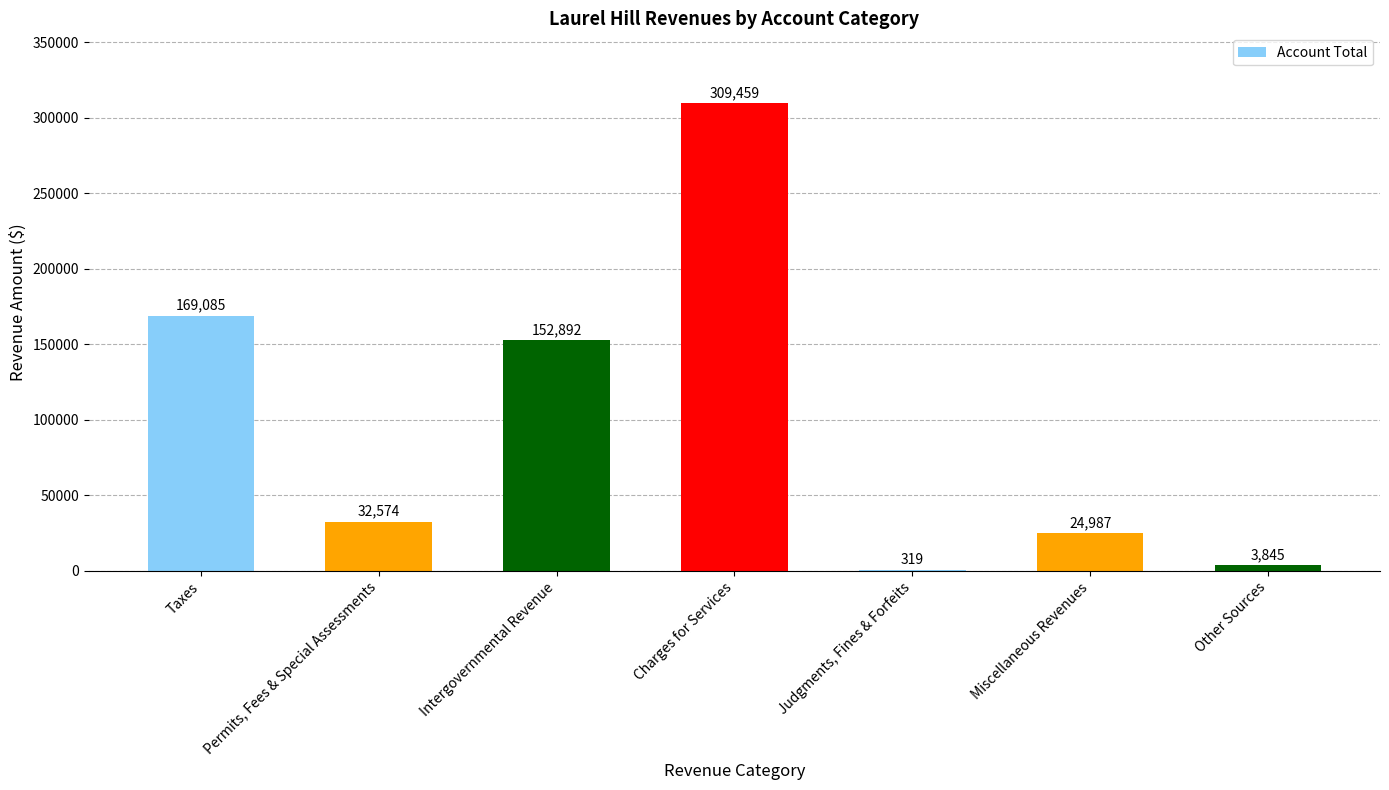

Is it true that the value at Permits, Fees & Special Assessments is 32574?

True